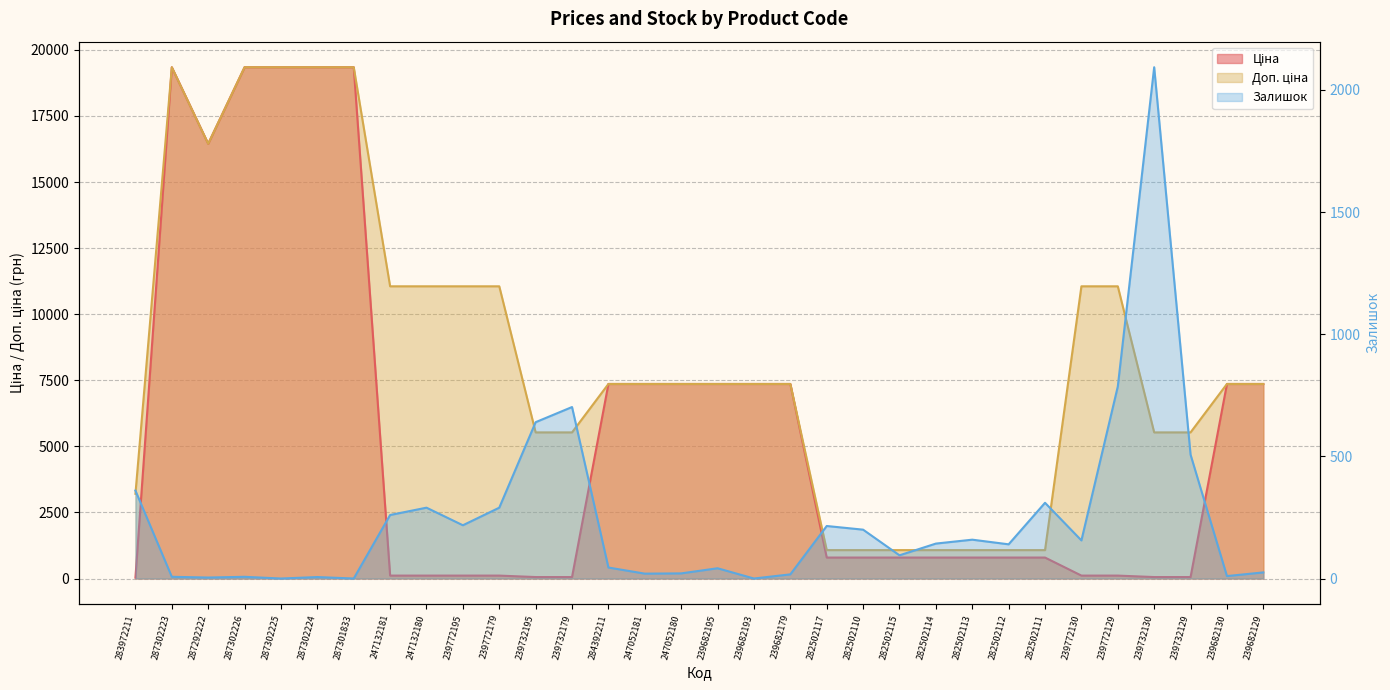

At 282502111, list the series in order from smallest to largest.

Залишок, Ціна, Доп. ціна